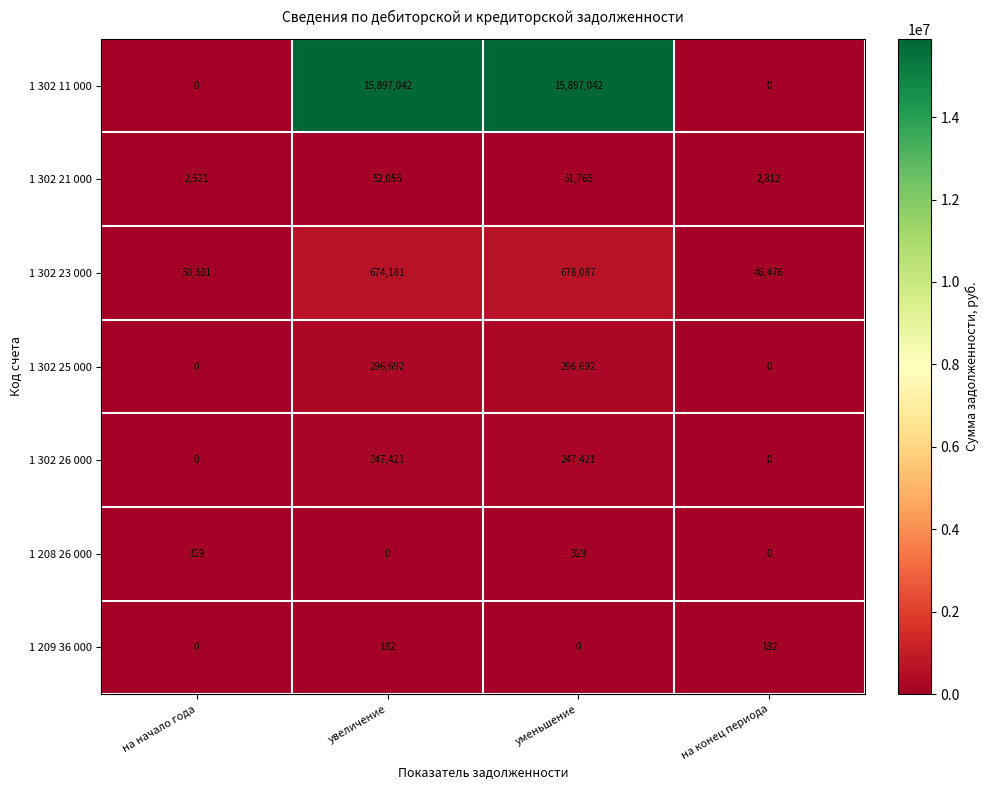

Which series has the largest total across all categories?

1 302 11 000